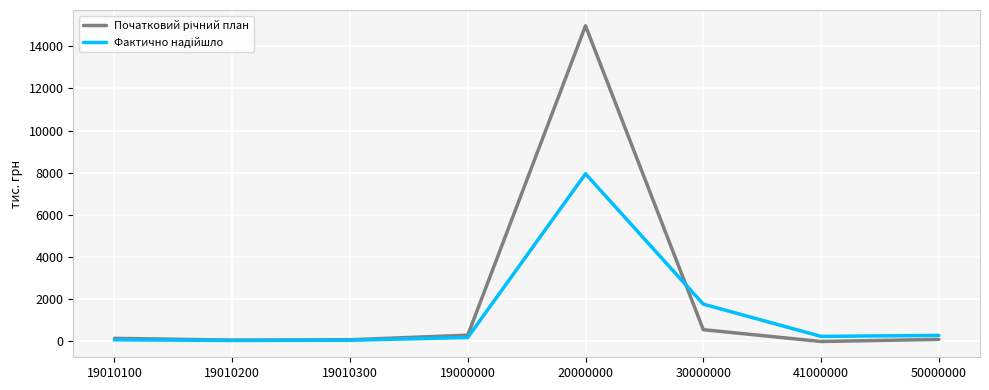

What is the greatest value displayed?

14963.1